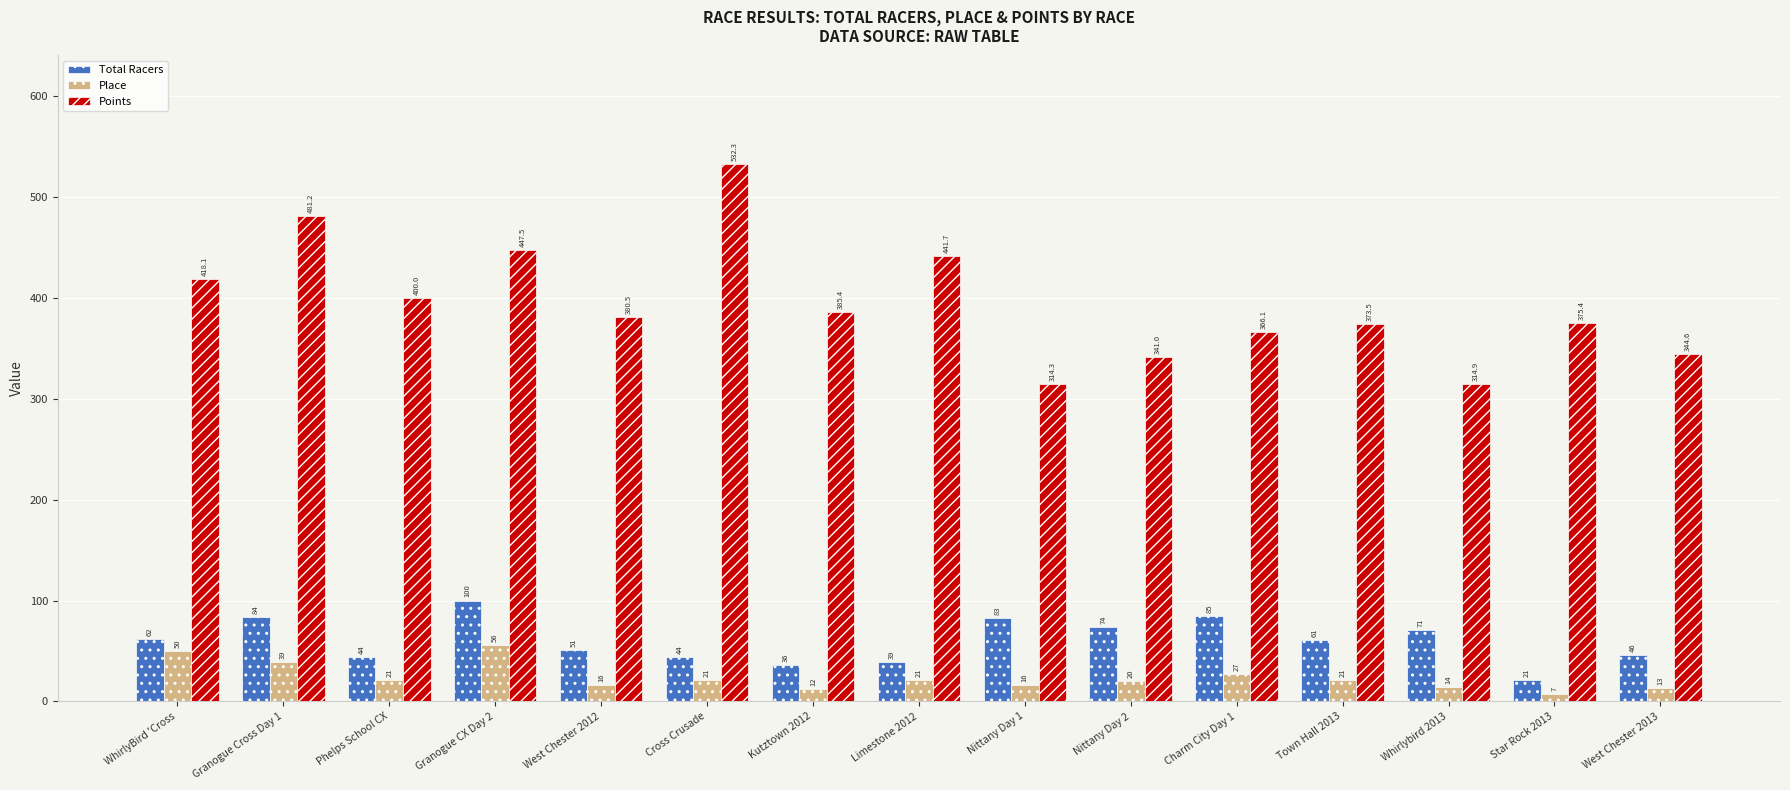

At which category is the sum across all series the highest?

Granogue Cross Day 1